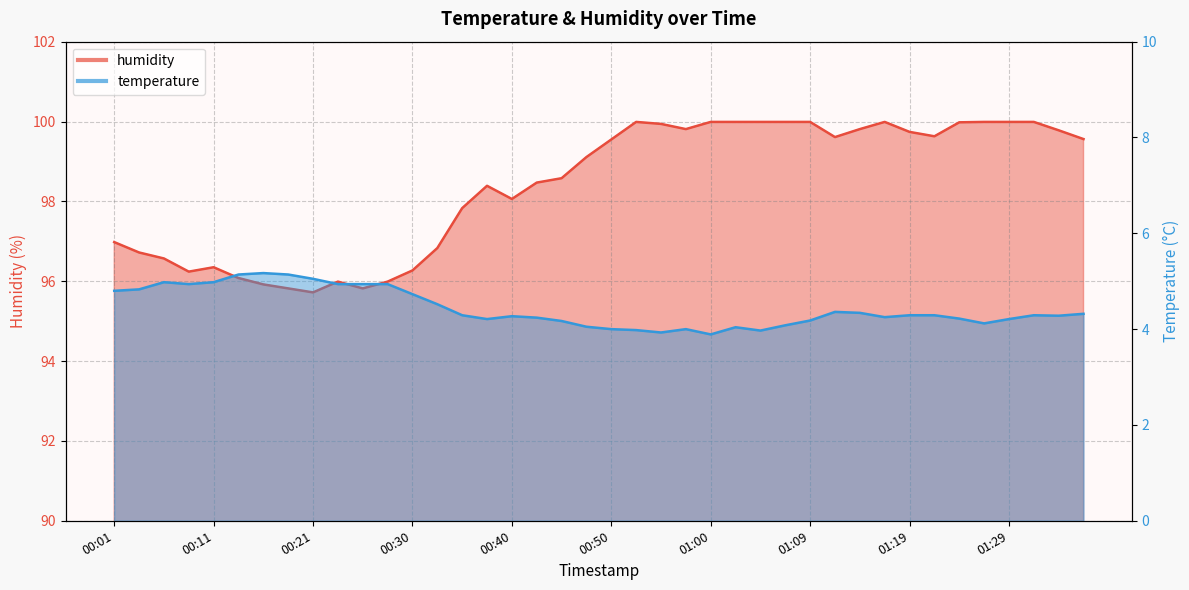

At how many categories does at least one series exceed 45?

40